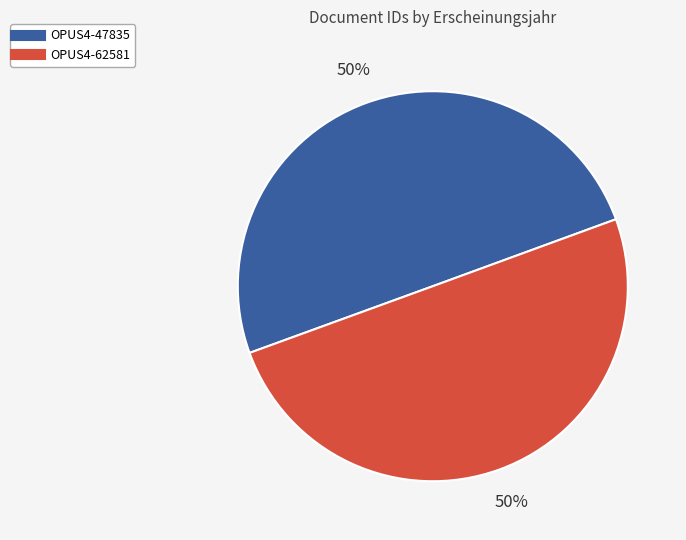

To the nearest percent, what portion does OPUS4-62581 represent?

50%